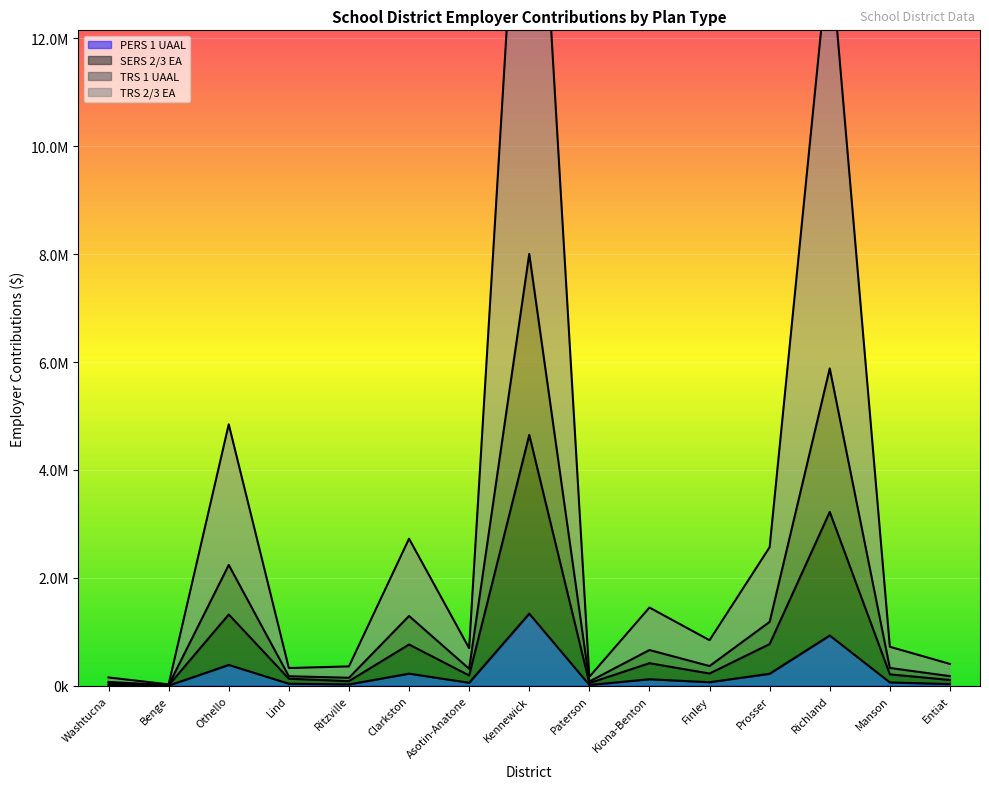

List the series in order of their overall mean, lowest first.

PERS 1 UAAL, SERS 2/3 EA, TRS 1 UAAL, TRS 2/3 EA